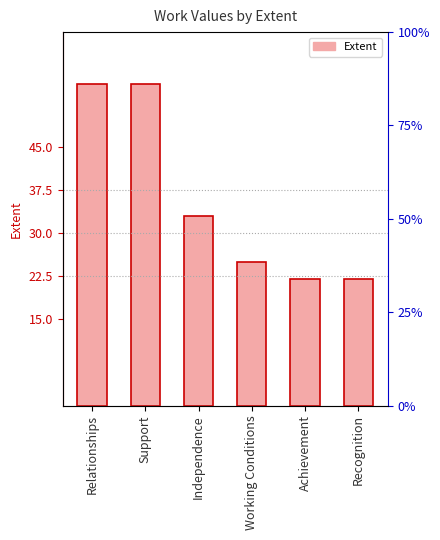

Count the number of data series in this chart.

1